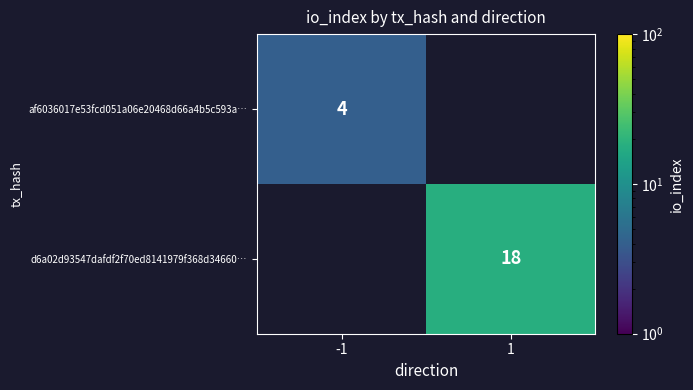

True or false: af6036017e53fcd051a06e20468d66a4b5c593a… has a value of 4 at -1.

True